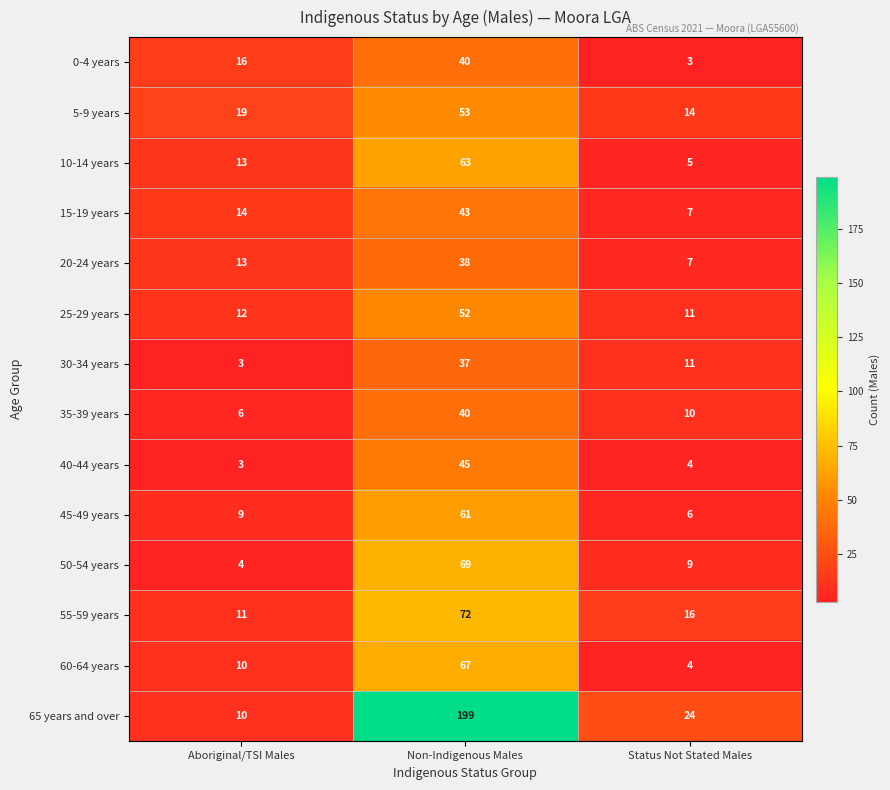

What is the difference between the maximum and minimum values in the 50-54 years series?

65